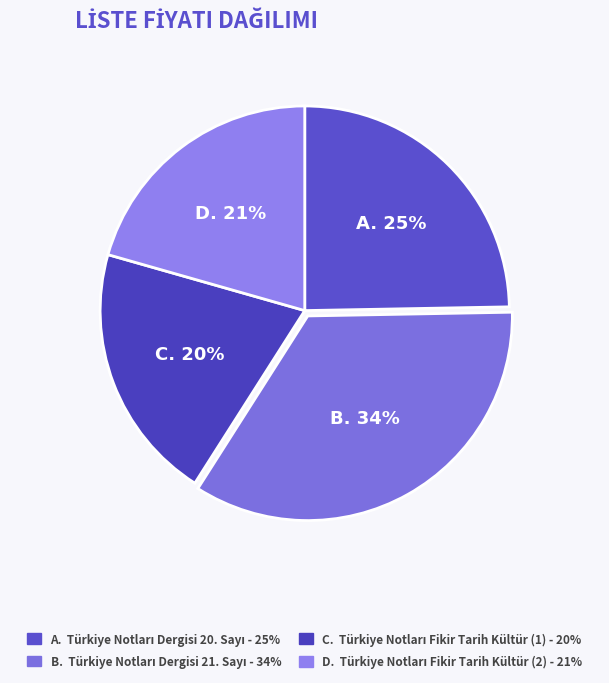

What is the ratio of the value at C. to the value at D.?

1.0